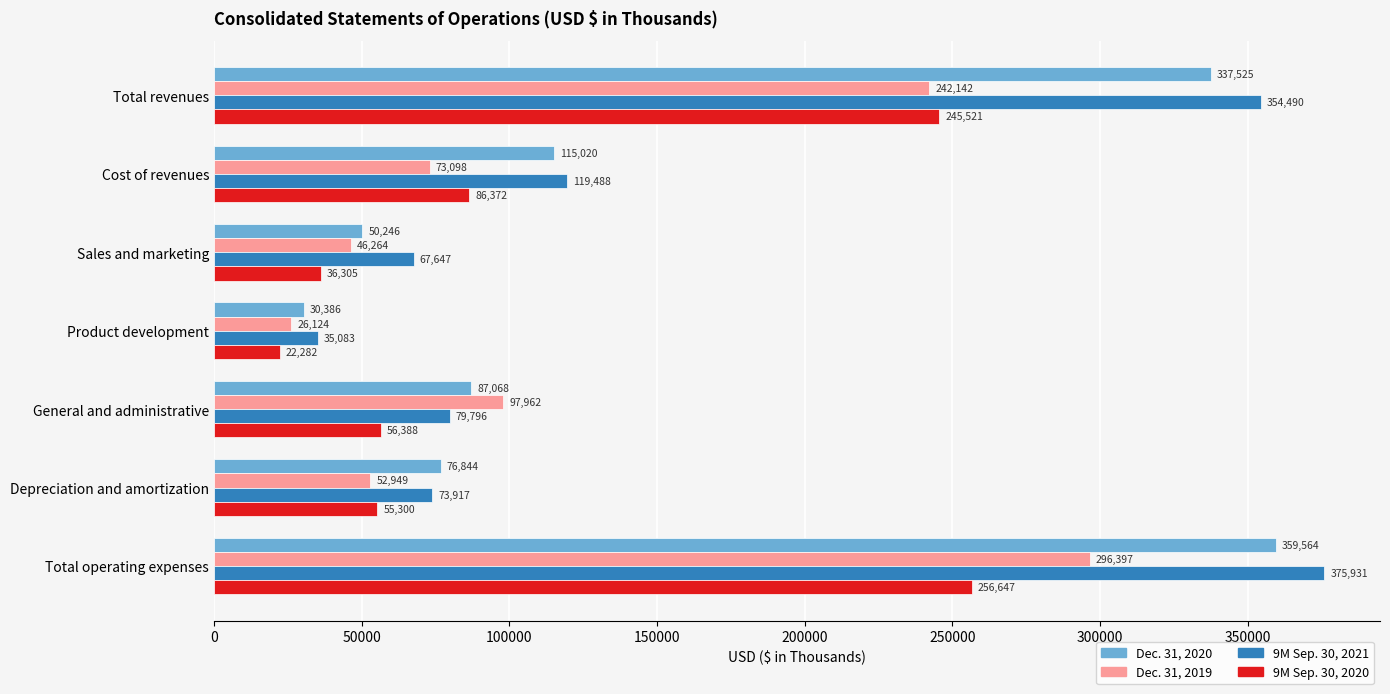

Where is Dec. 31, 2019 nearest to the value 161260?

General and administrative